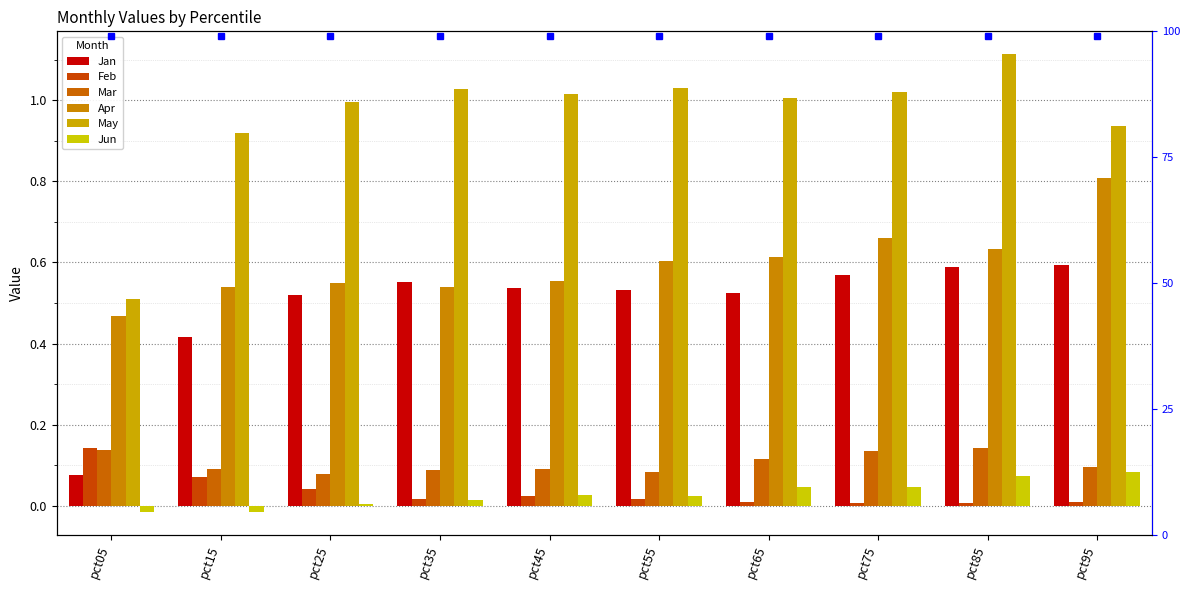

The value of Feb at pct95 is 0.0. True or false?

False